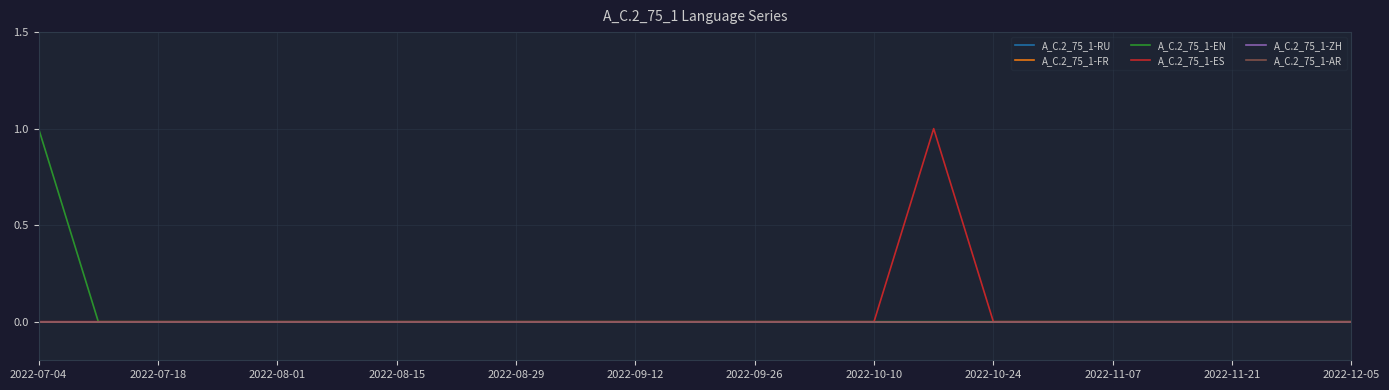

Does the chart display data point markers on the line(s)?

No